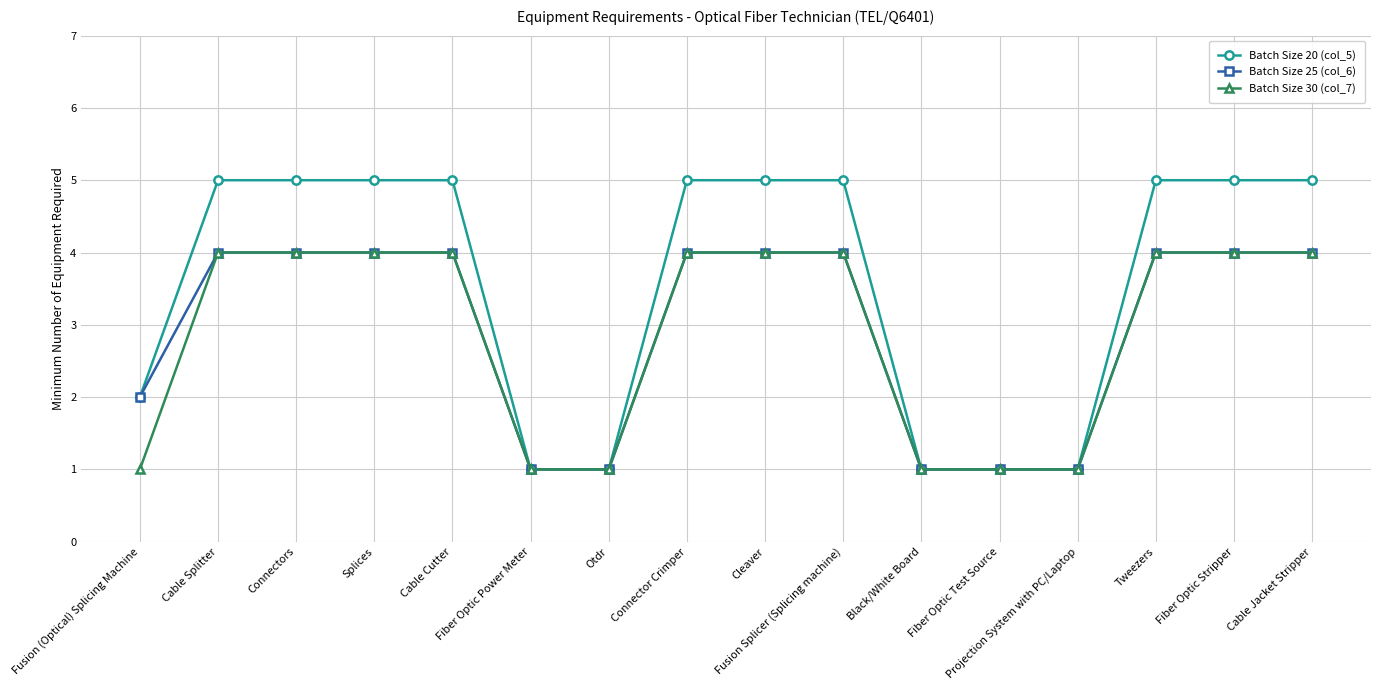

Read the Batch Size 30 (col_7) value at Connector Crimper.

4